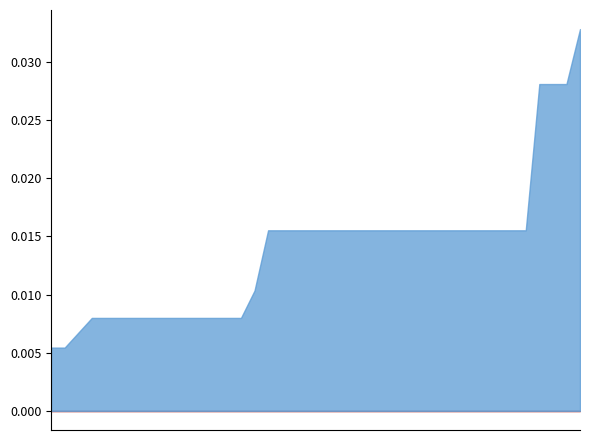

Which series has the largest range (max minus min)?

IMPORTO FINANZIAMENTO REGIS